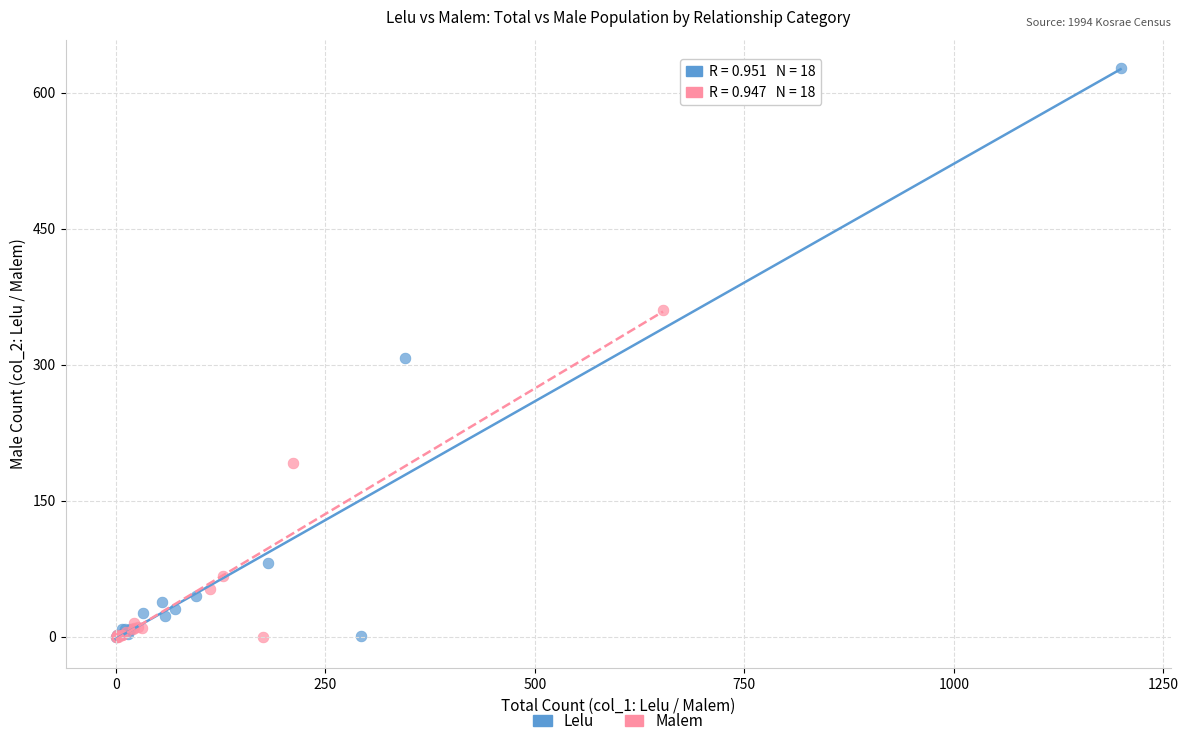

Which series reaches the maximum Y coordinate?

Lelu